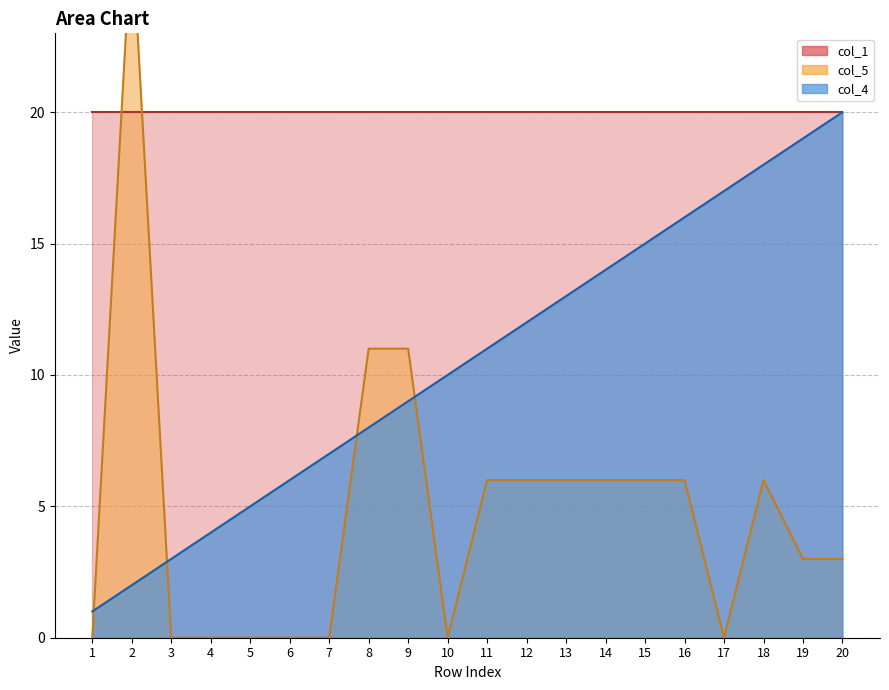

Which series ends up on top after the final intersection of col_4 and col_5?

col_4